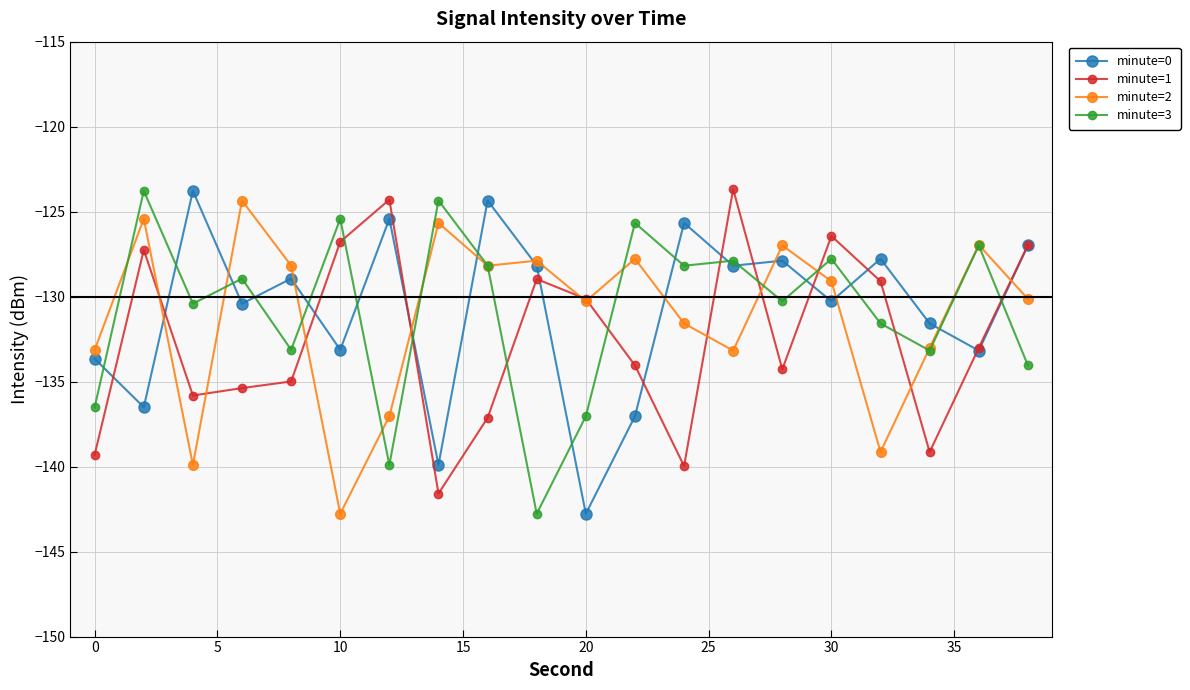

What is the highest value of the minute=1 series?

-123.7